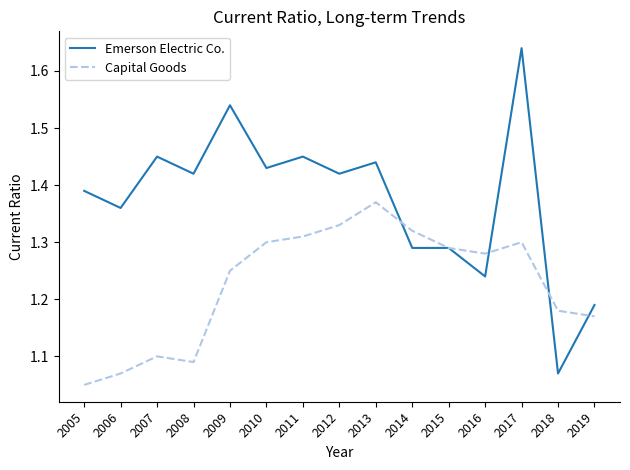

The value of Emerson Electric Co. at 2009 is 2.3. True or false?

False